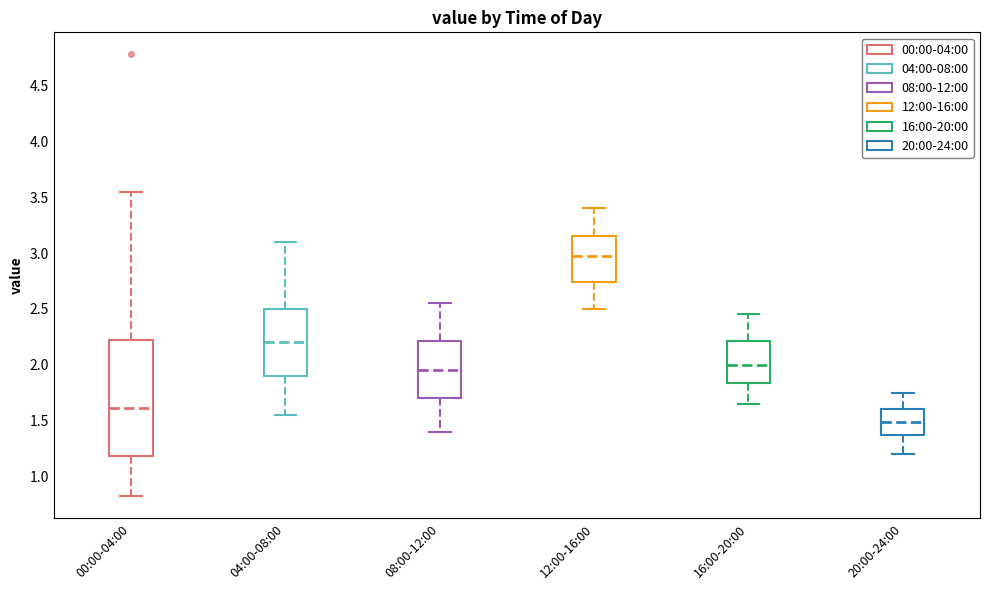

Where does the median line of the box for 16:00-20:00 sit on the y-axis? The values are not printed on the chart, so give them approximately, as read against the axis.

2.00